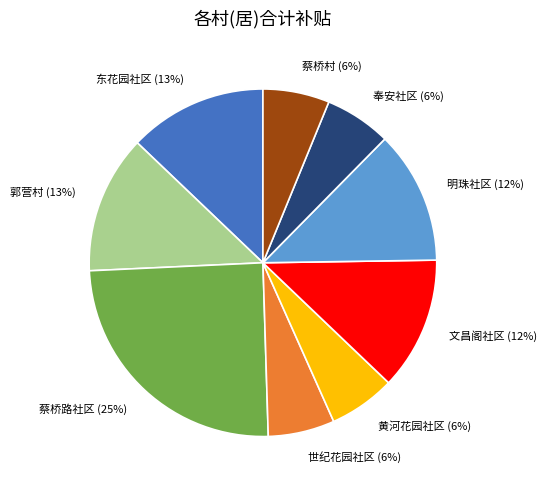

What percentage is the 文昌阁社区 slice, to the nearest percent?

12%